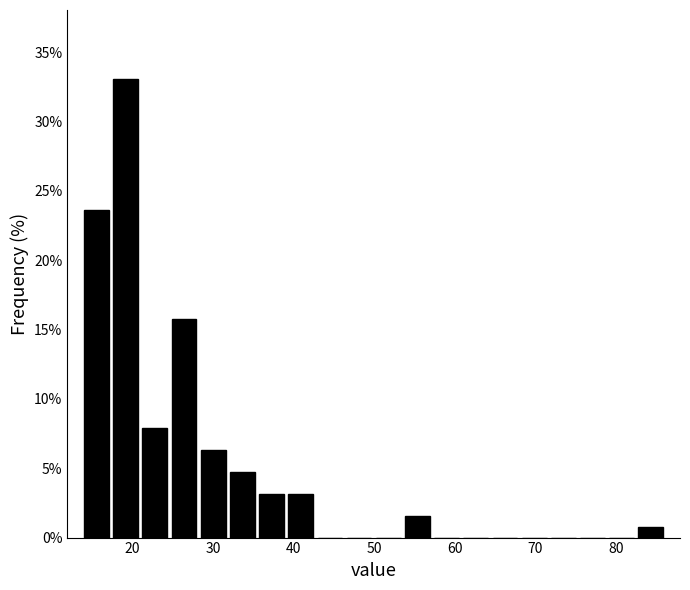

Read against the x-axis, roughly where is the centre of the tallest bar?

19